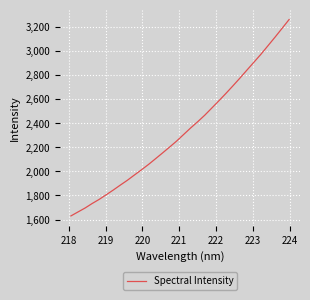

What is the difference between the maximum and minimum values?

1630.1